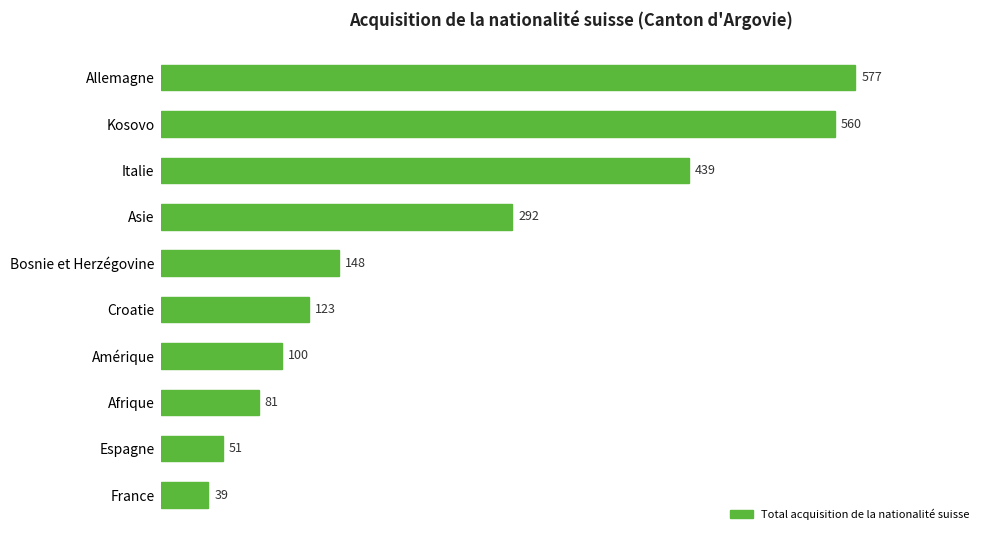

What value does the data have at Italie, to the nearest 10?

440